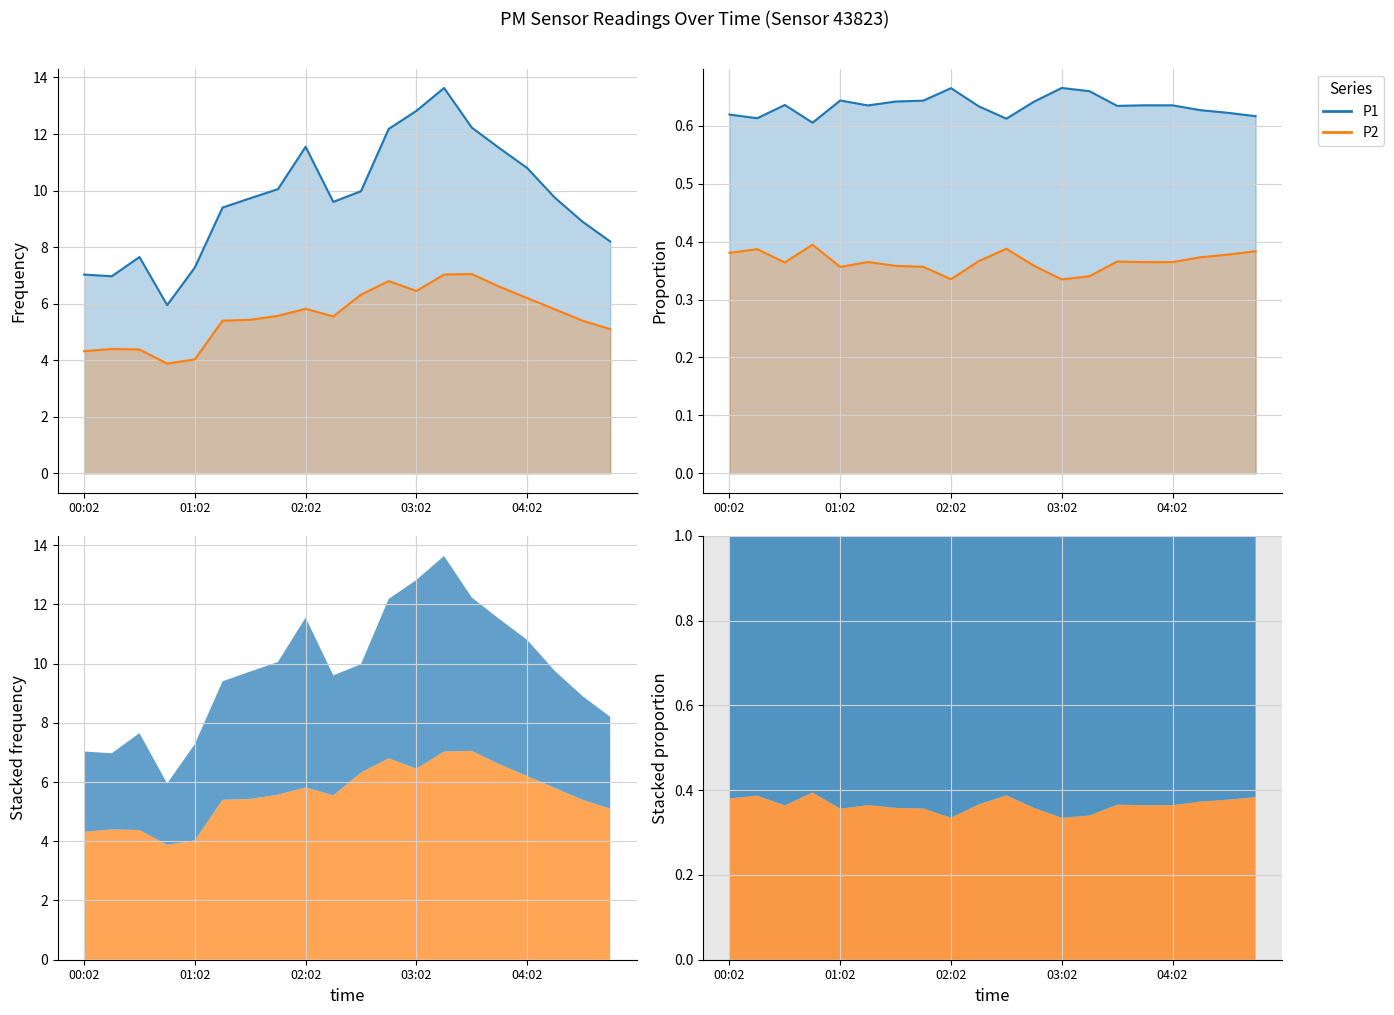

Reading right to left, what are all the values shown in this chart?

P1: 8.2	8.9	9.8	10.8	11.5	12.2	13.6	12.8	12.2	10.0	9.6	11.6	10.1	9.7	9.4	7.3	6.0	7.7	7.0	7.0
P2: 5.1	5.4	5.8	6.2	6.6	7.0	7.0	6.5	6.8	6.3	5.5	5.8	5.6	5.4	5.4	4.0	3.9	4.4	4.4	4.3